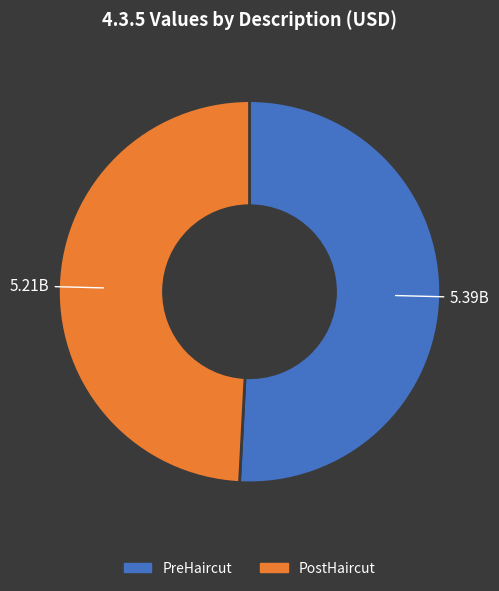

Is PostHaircut the majority of the pie?

No